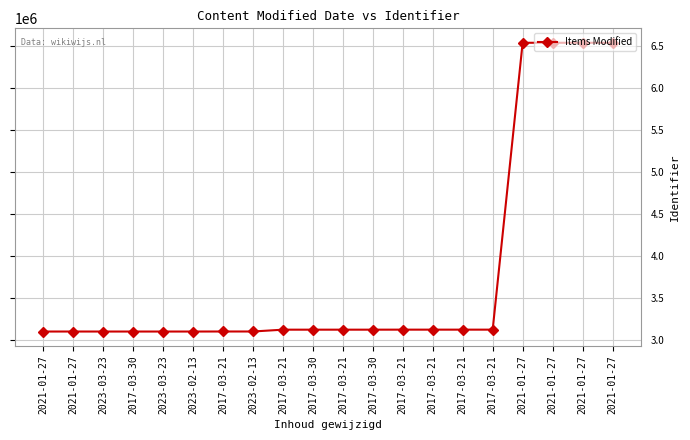

What is the average value?

3798209